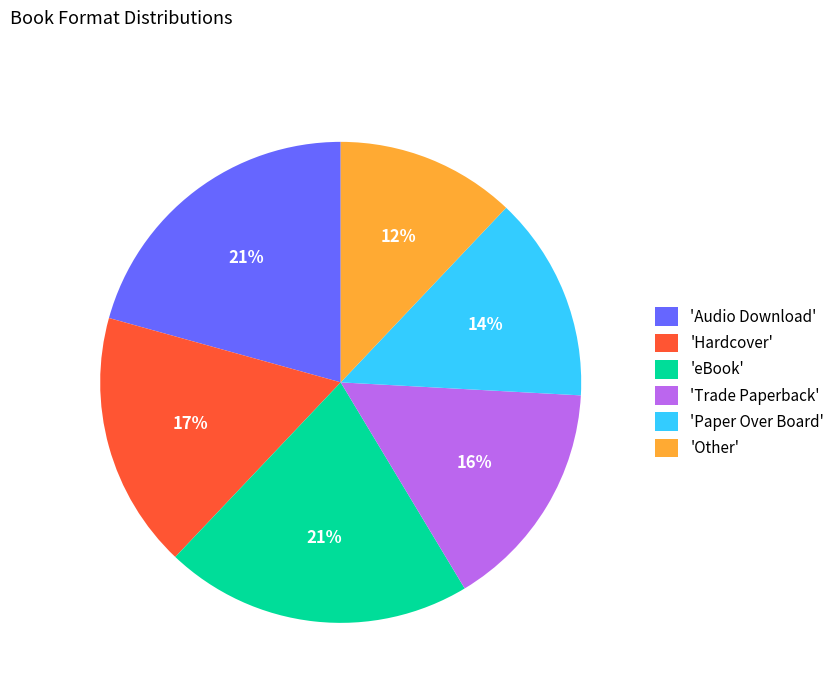

To the nearest percent, what portion does 'Audio Download' represent?

21%